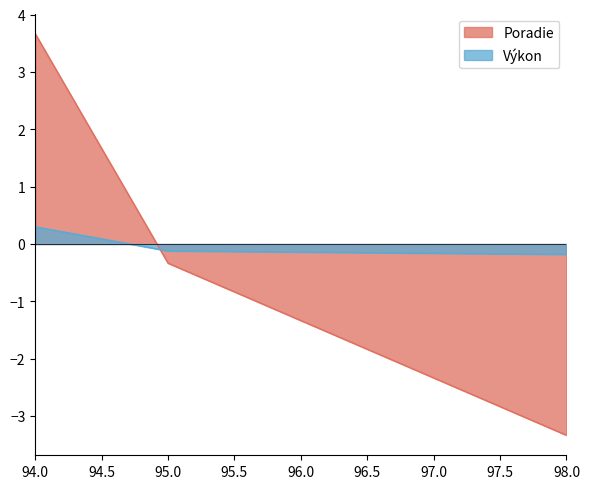

Which series has the widest spread of values?

Poradie